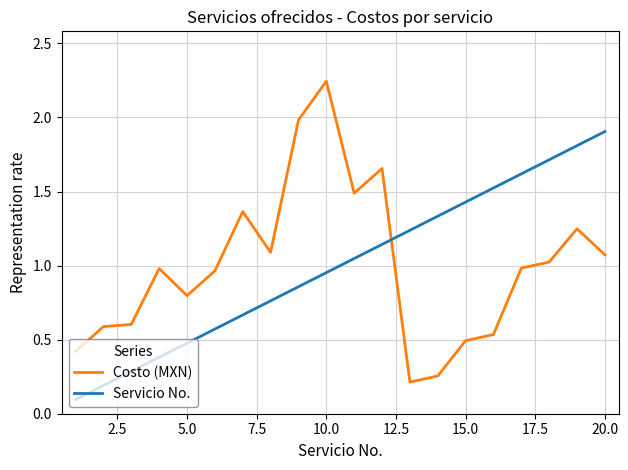

What are all the series names shown in the legend?

Costo (MXN), Servicio No.